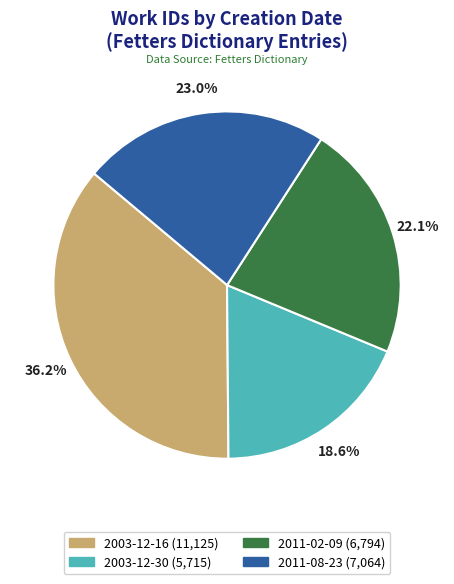

Combined, do 2011-02-09 and 2011-08-23 account for over 50%?

No